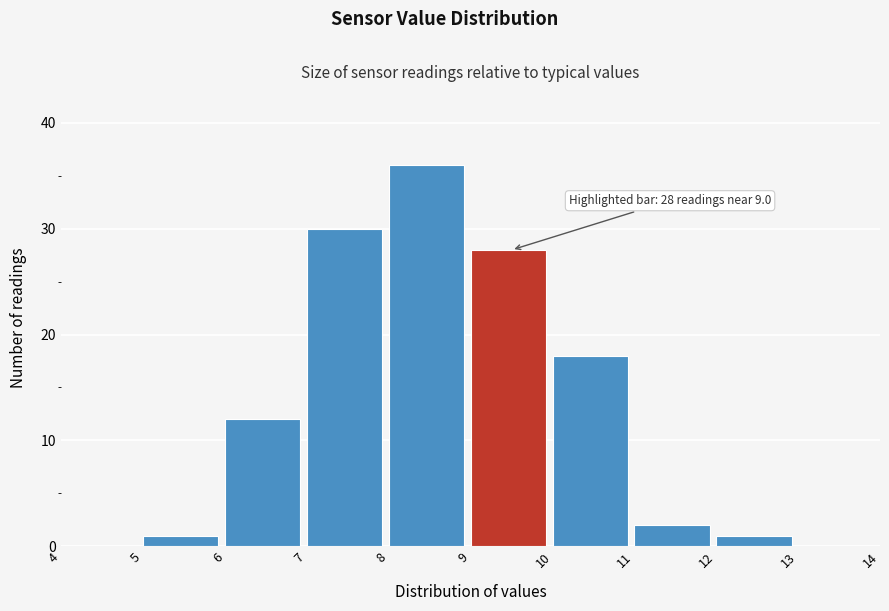

Over which range of the x-axis is the bar tallest?

8 to 9